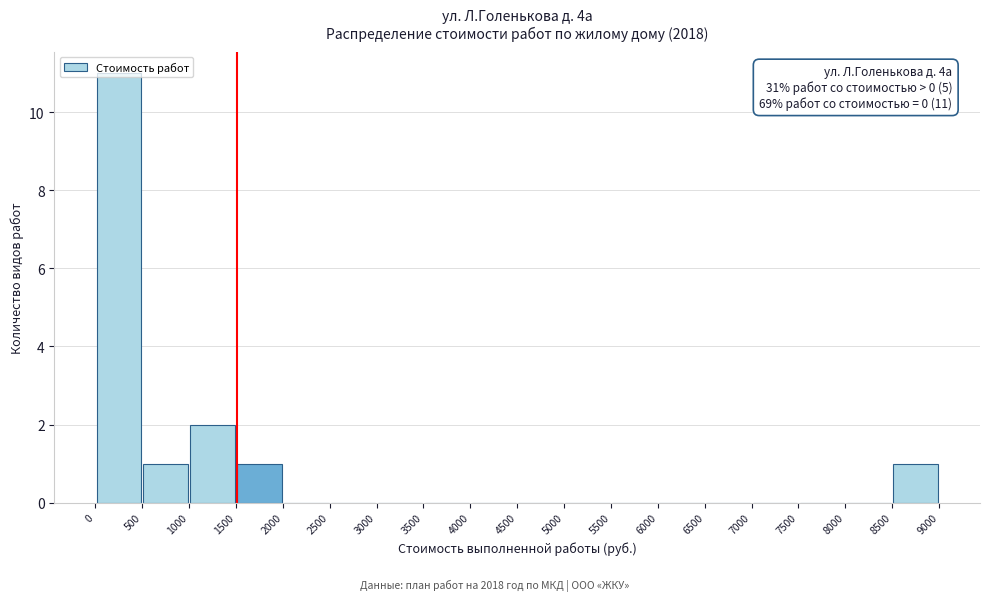

Over which range of the x-axis is the bar tallest?

0 to 500